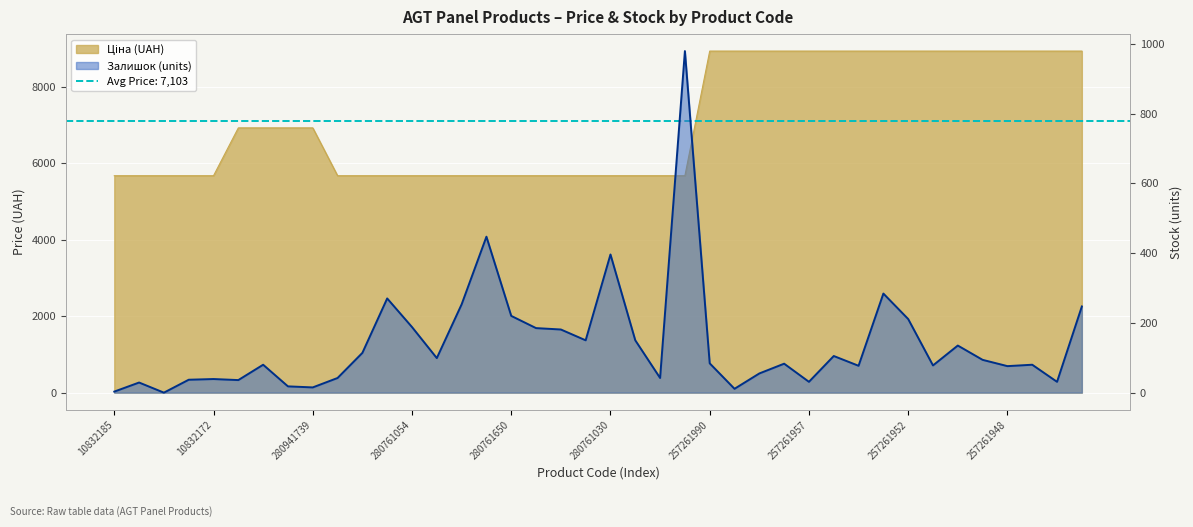

True or false: there are more than 2 points higher than both neighbors.

True